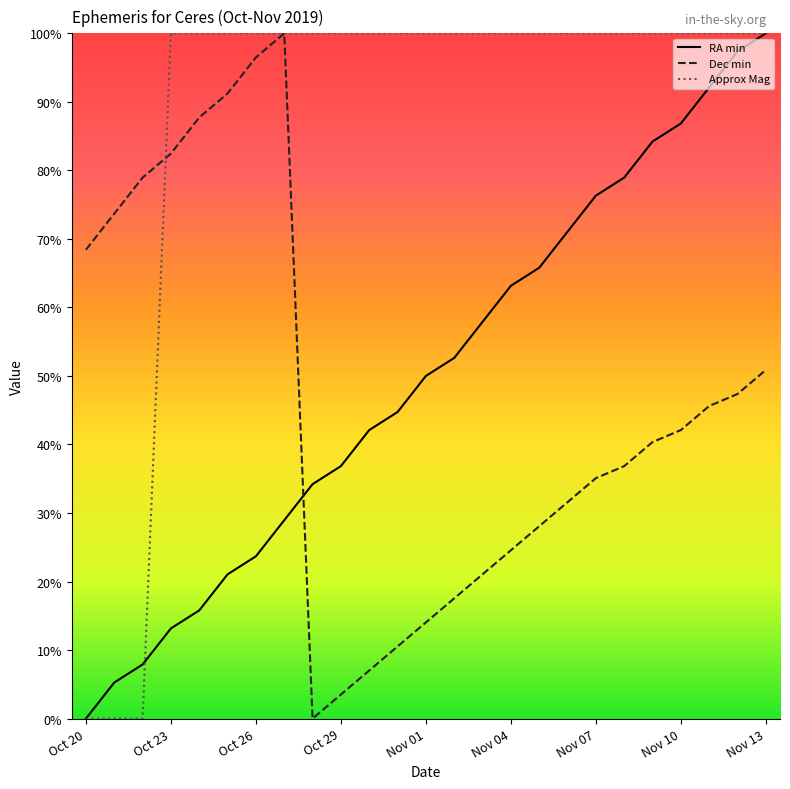

What is the maximum value for RA min?

100.0